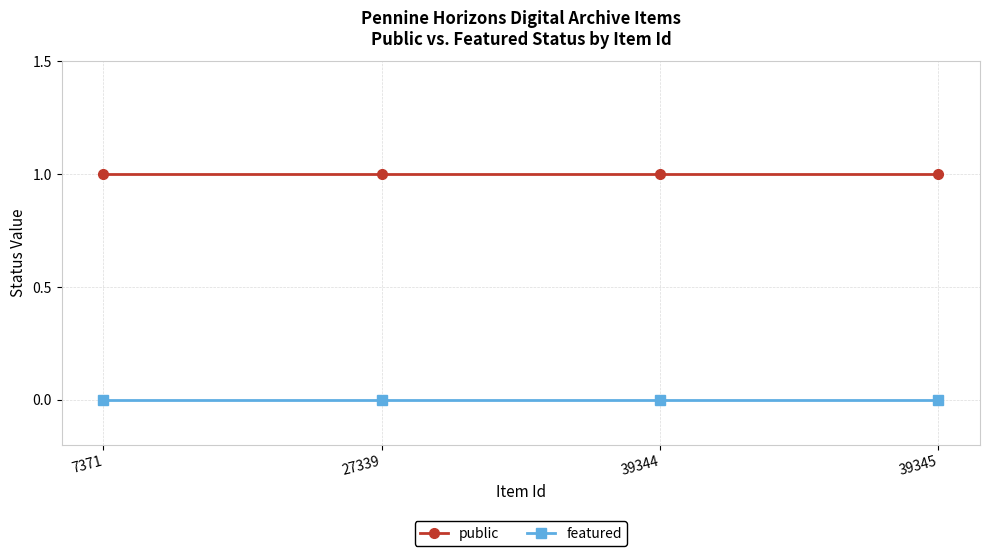

List the series in order of their peak value, lowest first.

featured, public